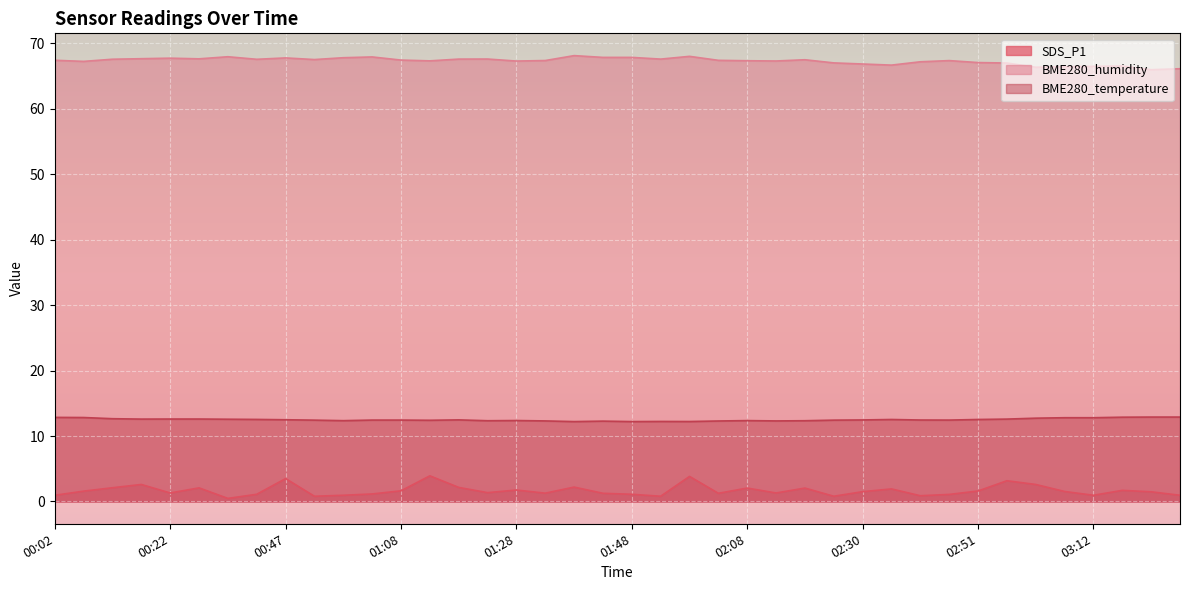

Which series has the widest spread of values?

SDS_P1